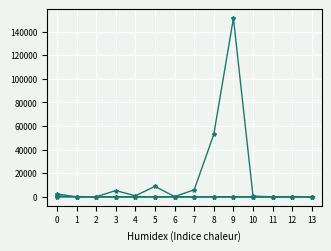

Count the number of categories in the chart.

14